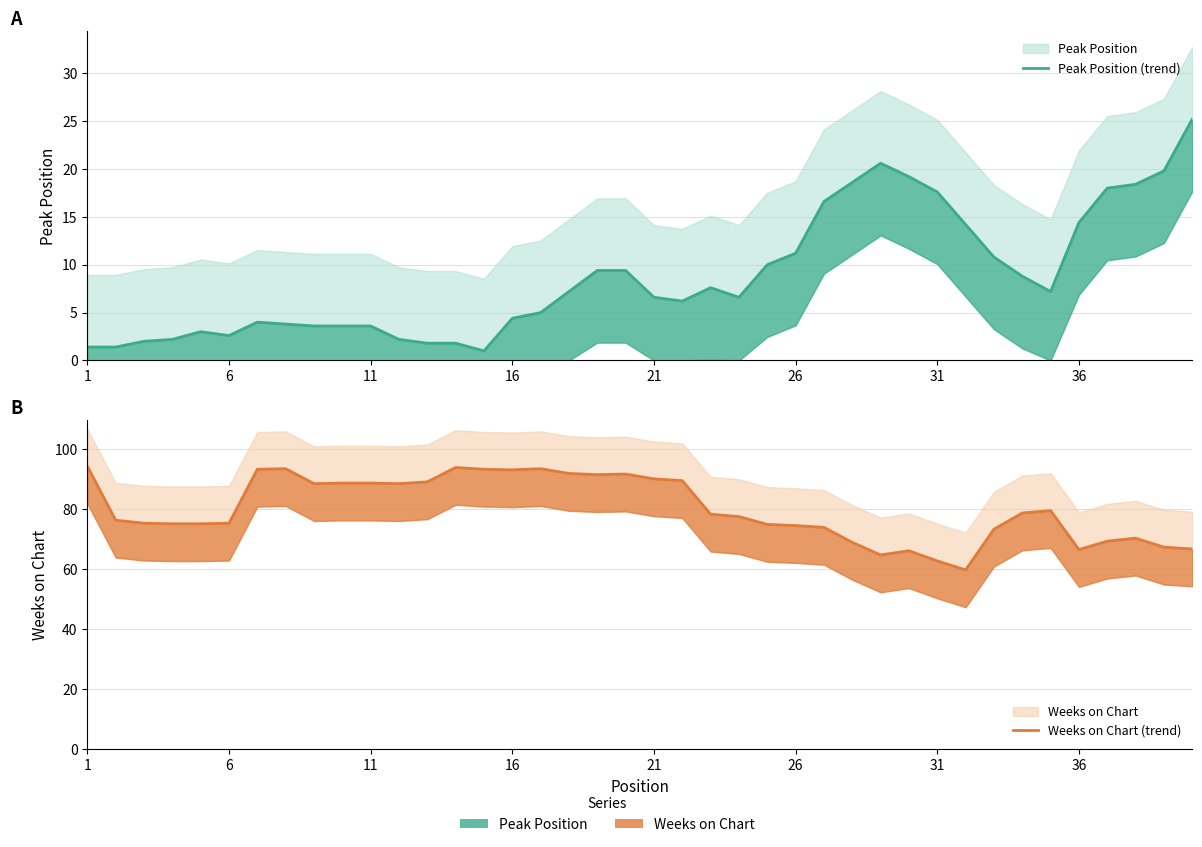

At which label does Weeks on Chart (trend) first exceed 78?

1